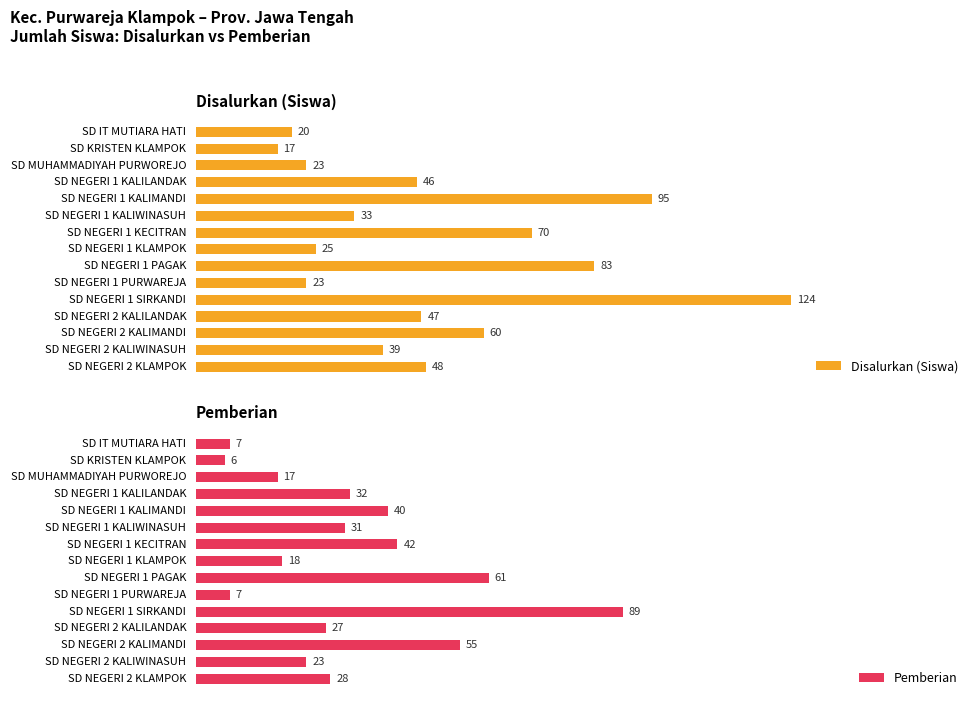

What is the difference between the maximum and second lowest values in the Pemberian series?

82